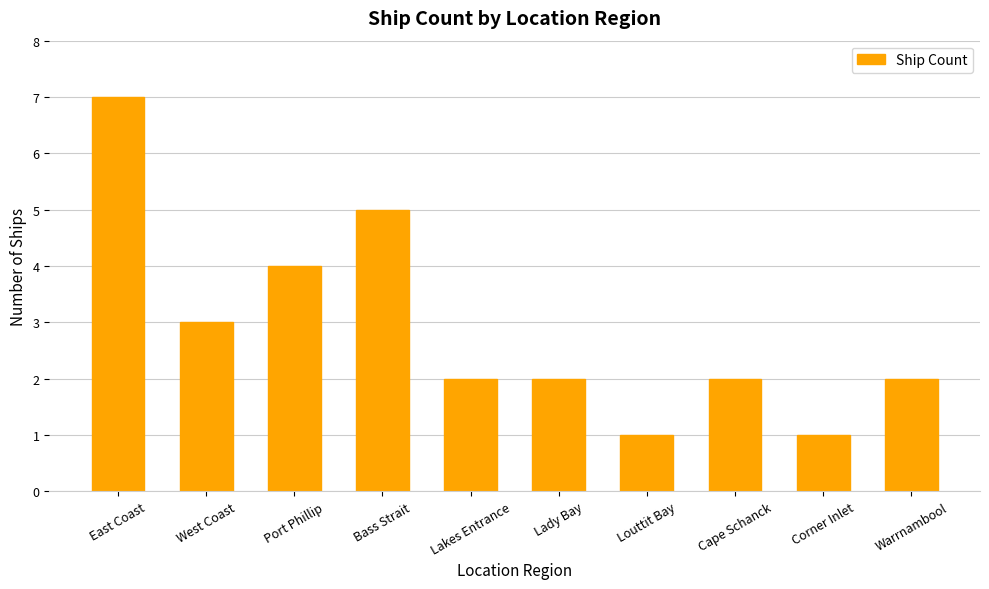

Which label corresponds to the largest value in the chart?

East Coast